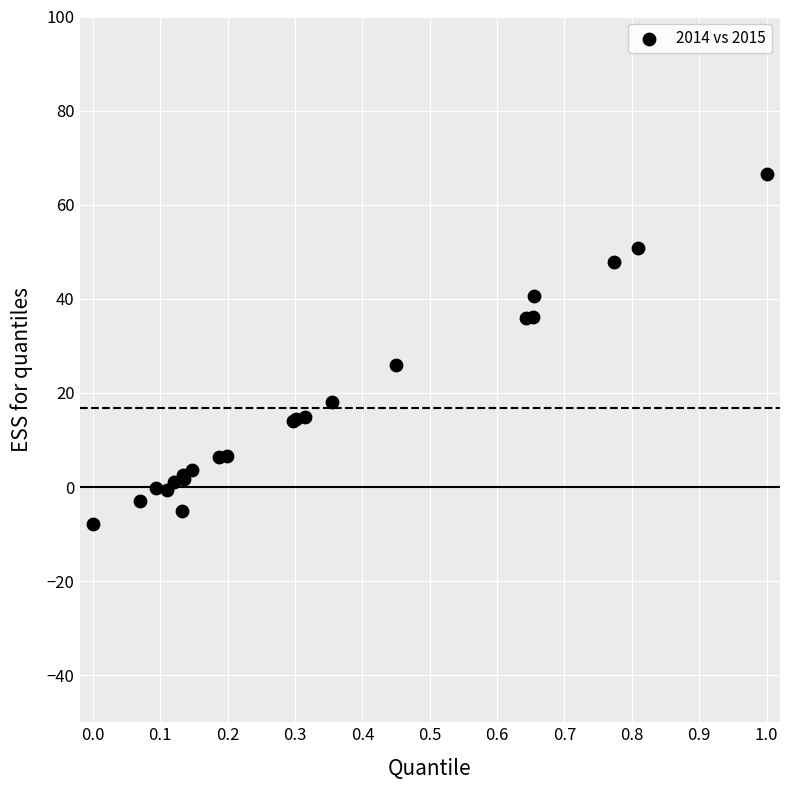

What Y value in the scatter plot is closest to 29?

25.9